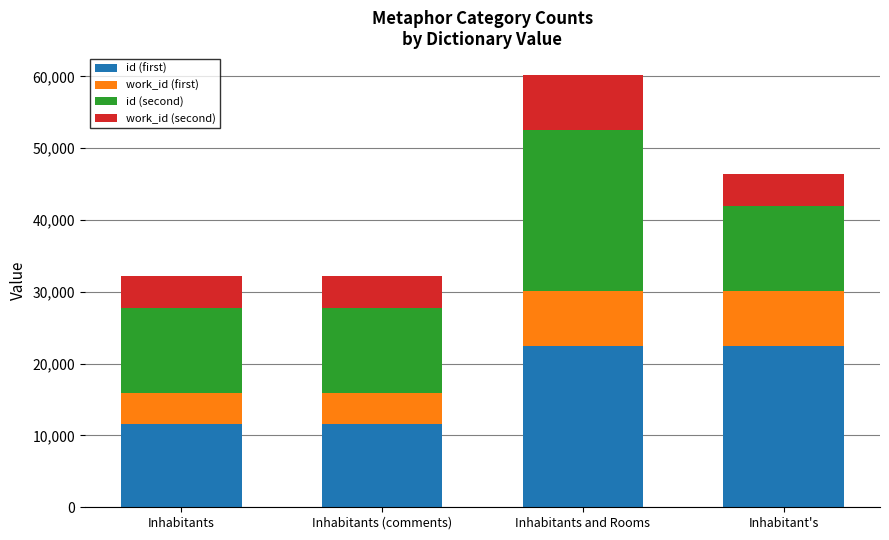

The id (first) series shows 22500 at Inhabitants and Rooms. True or false?

True